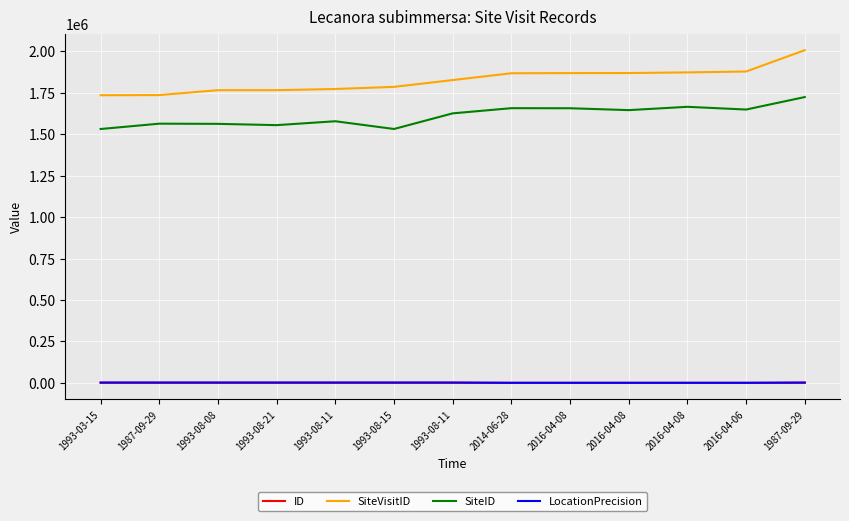

True or false: LocationPrecision and SiteVisitID intersect in this chart.

False